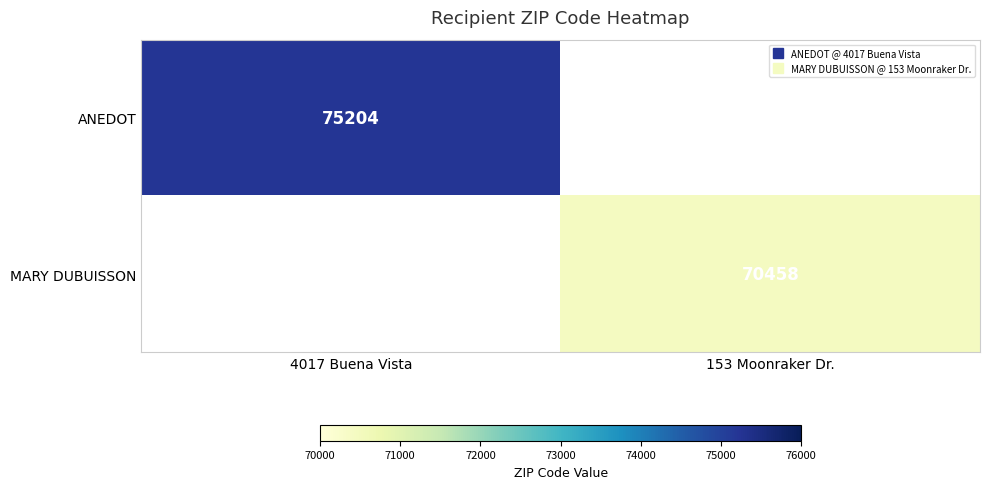

What is the maximum value shown in the chart?

75204.0